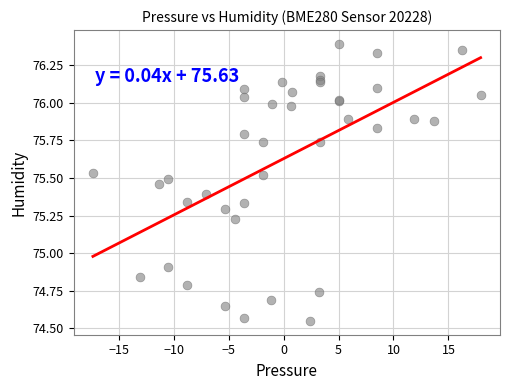

What Y value in the scatter plot is closest to 75?

74.9